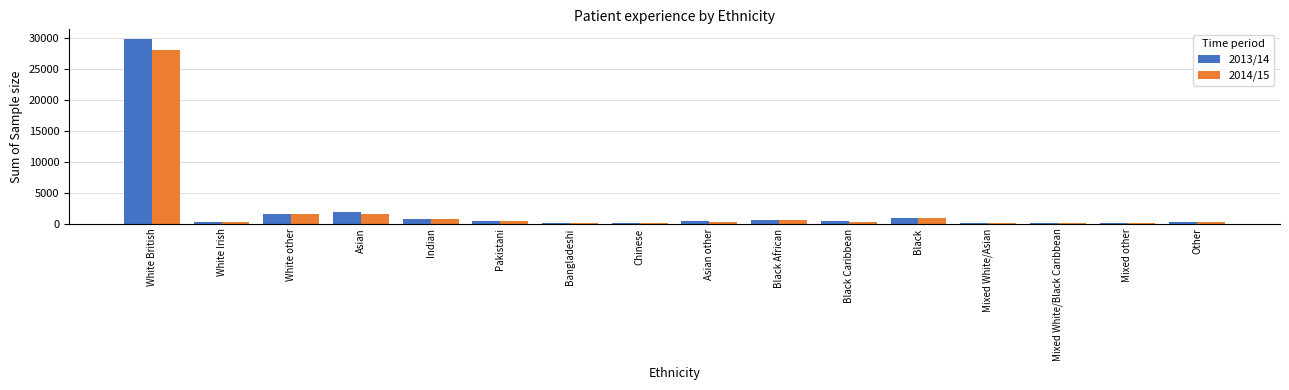

Which category has the highest value across all series?

White British